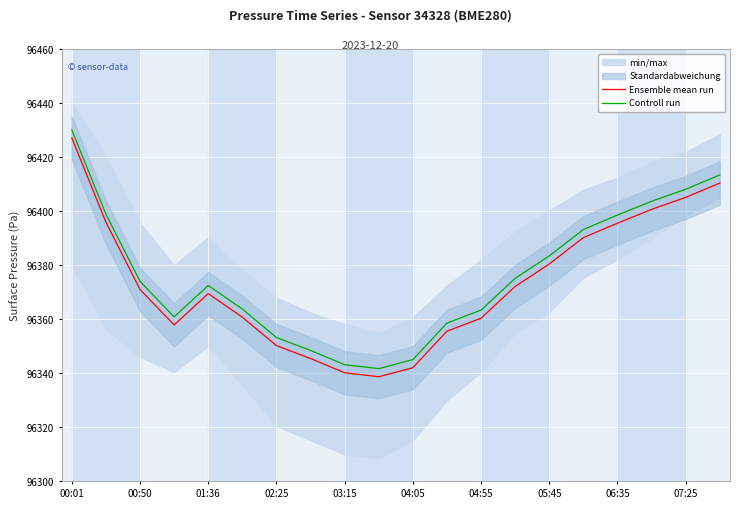

Which series has the widest spread of values?

Ensemble mean run